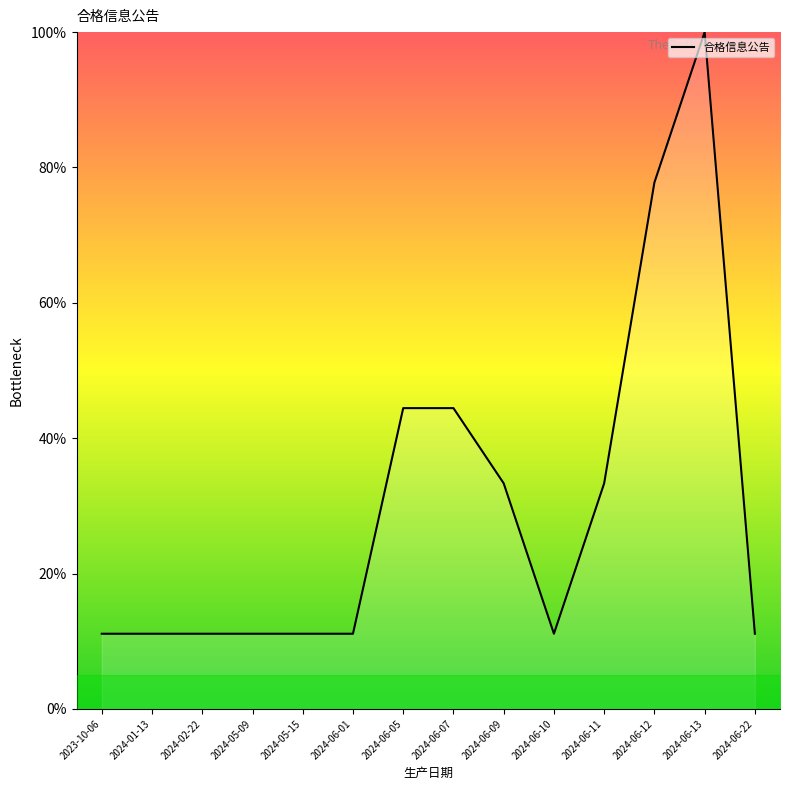

What is the ratio of the value at 2024-06-13 to the value at 2024-02-22?

9.0